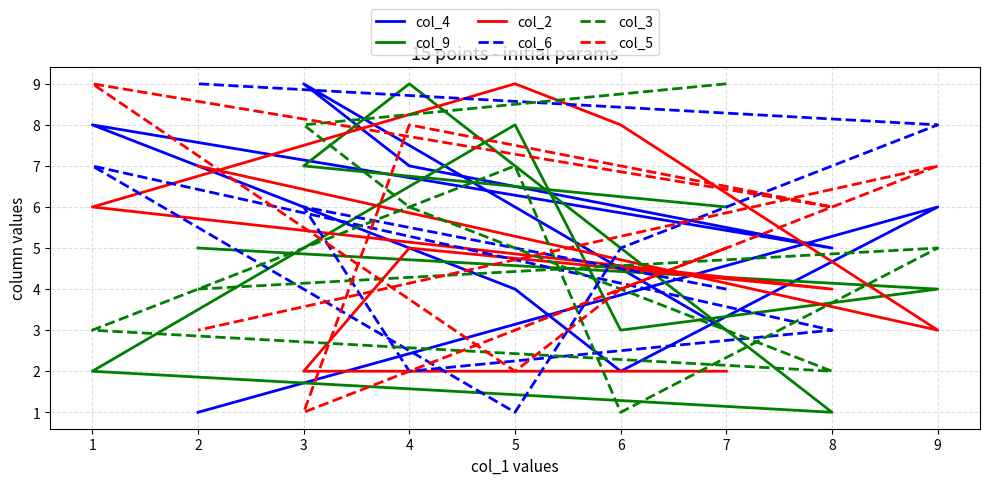

Rank the categories by col_3 value from lowest to highest.

6, 8, 1, 2, 9, 4, 5, 3, 7